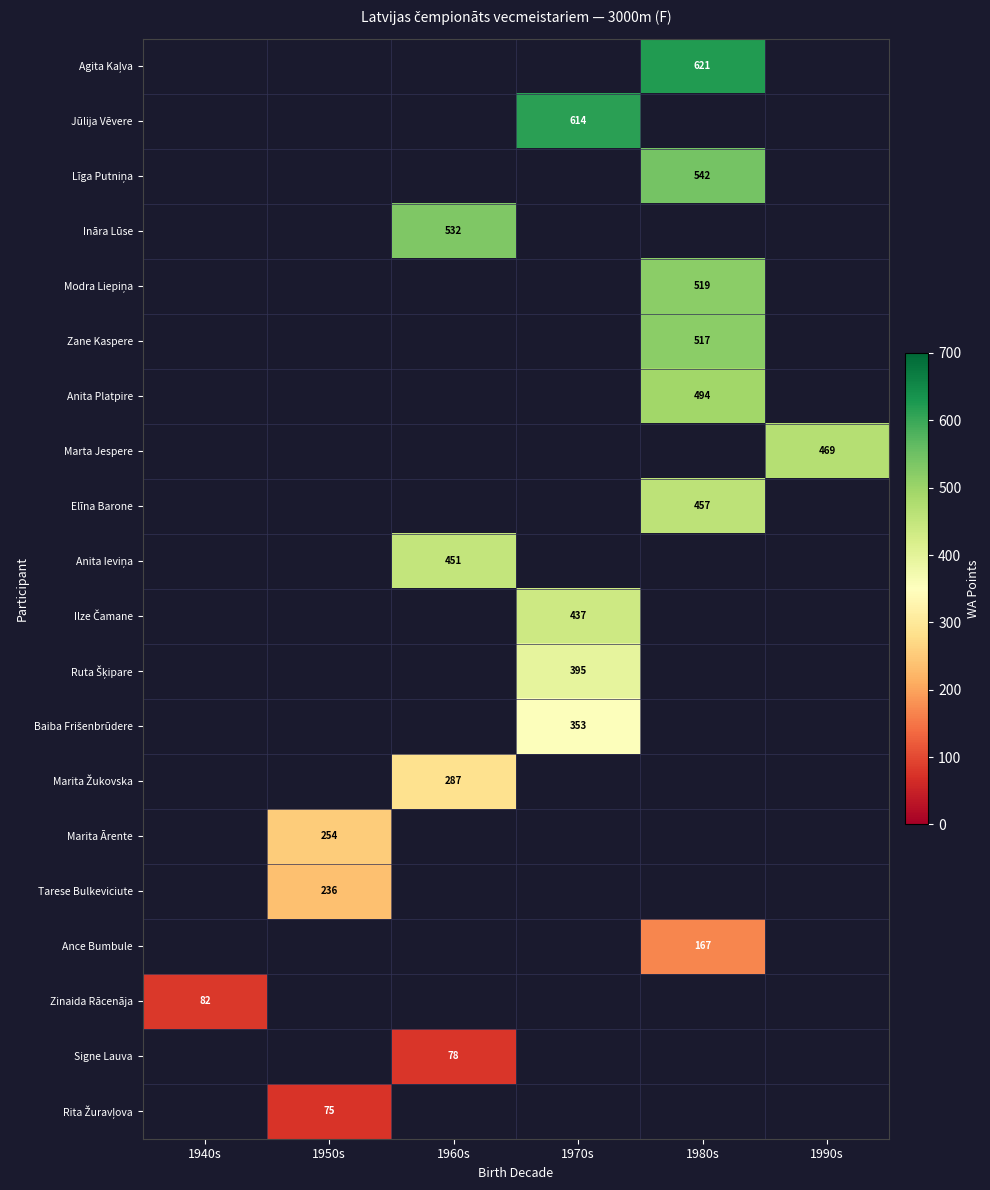

Is the value of Tarese Bulkeviciute at 1950s greater than the value of Elīna Barone at 1970s?

No